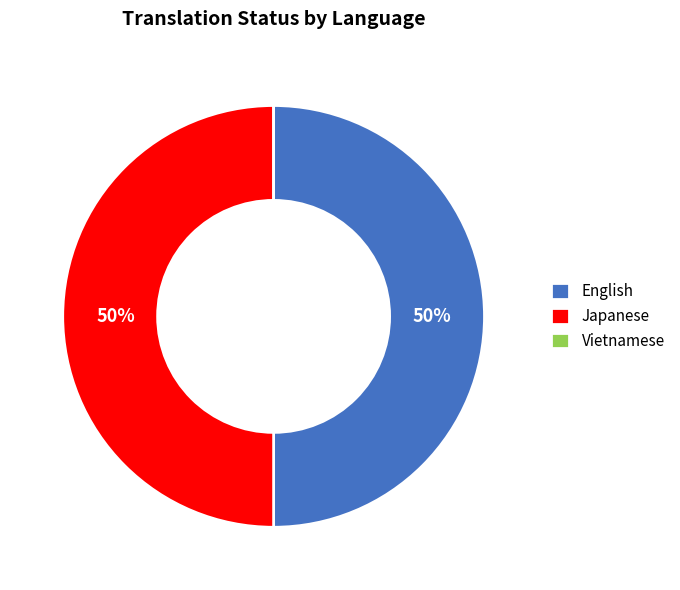

What percentage is the English slice, to the nearest percent?

50%